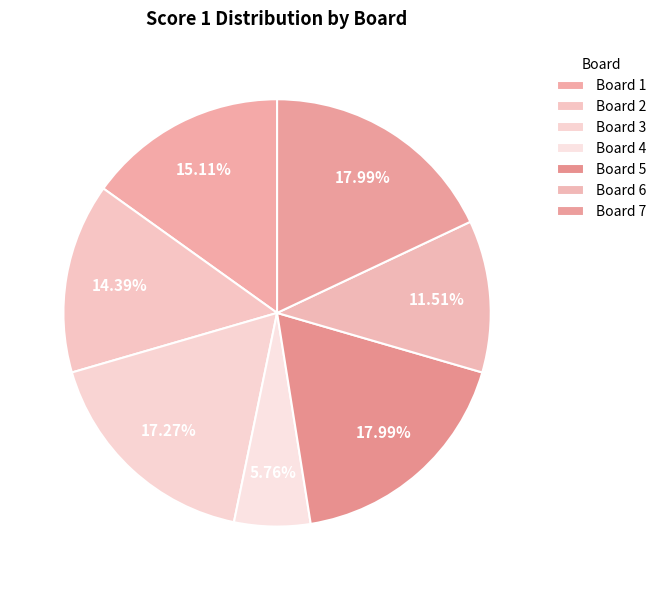

Does any single category account for the majority?

No